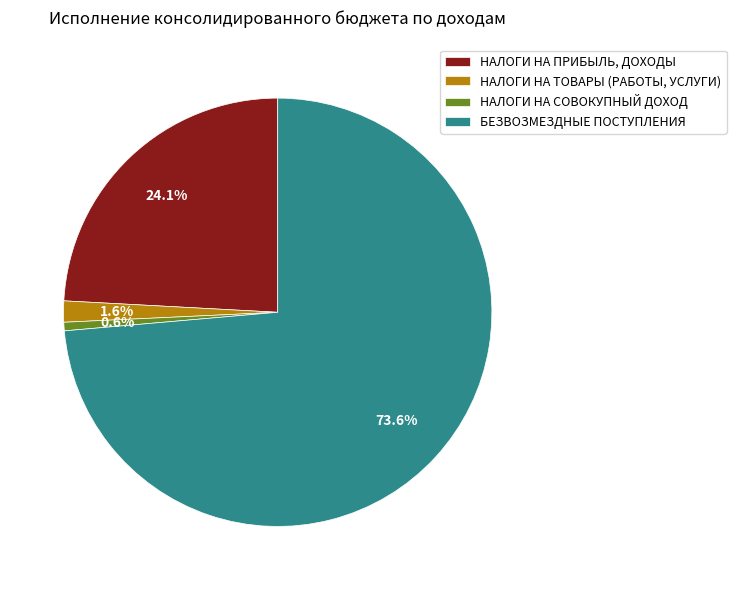

Combined, do НАЛОГИ НА ТОВАРЫ (РАБОТЫ, УСЛУГИ) and НАЛОГИ НА ПРИБЫЛЬ, ДОХОДЫ account for over 50%?

No